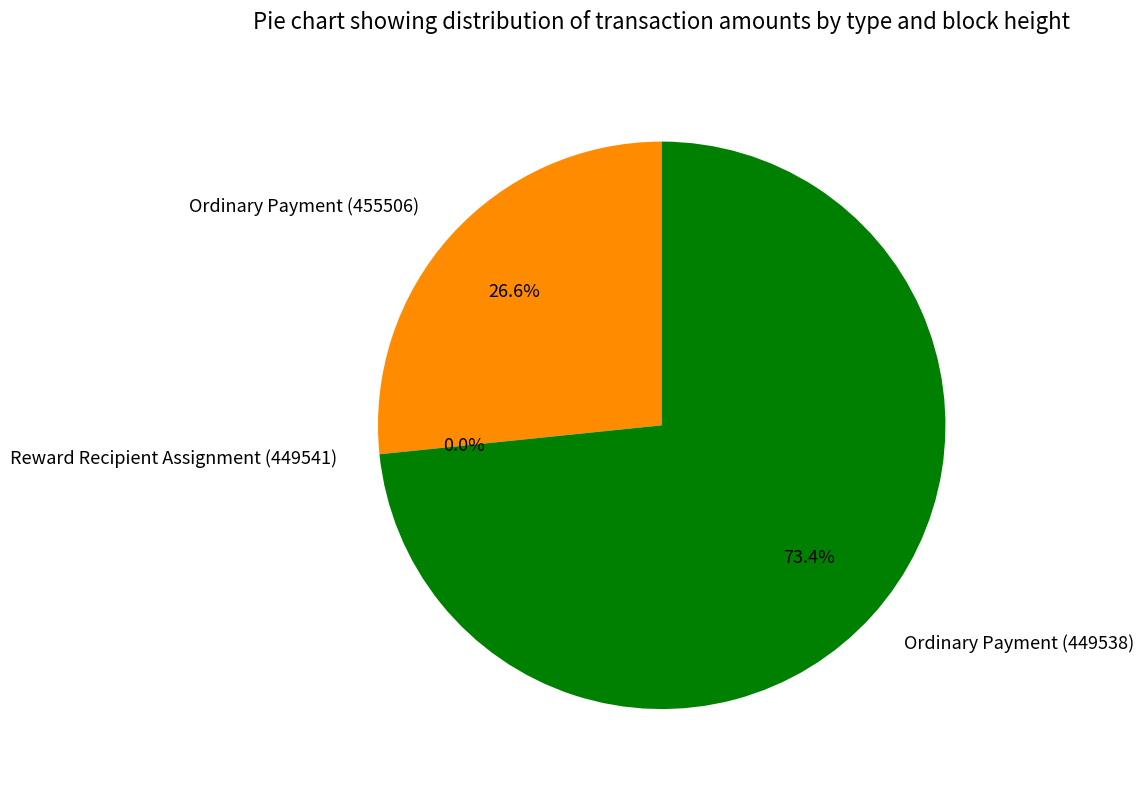

Is there any slice that represents more than half of the pie?

Yes